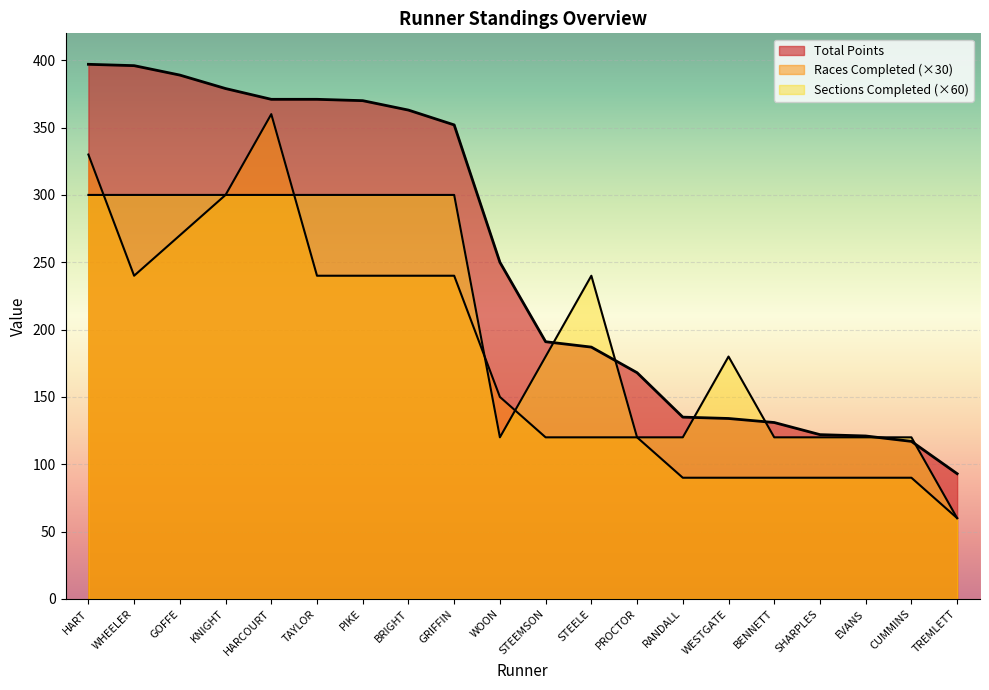

What is the sum of all Races Completed values?

3570